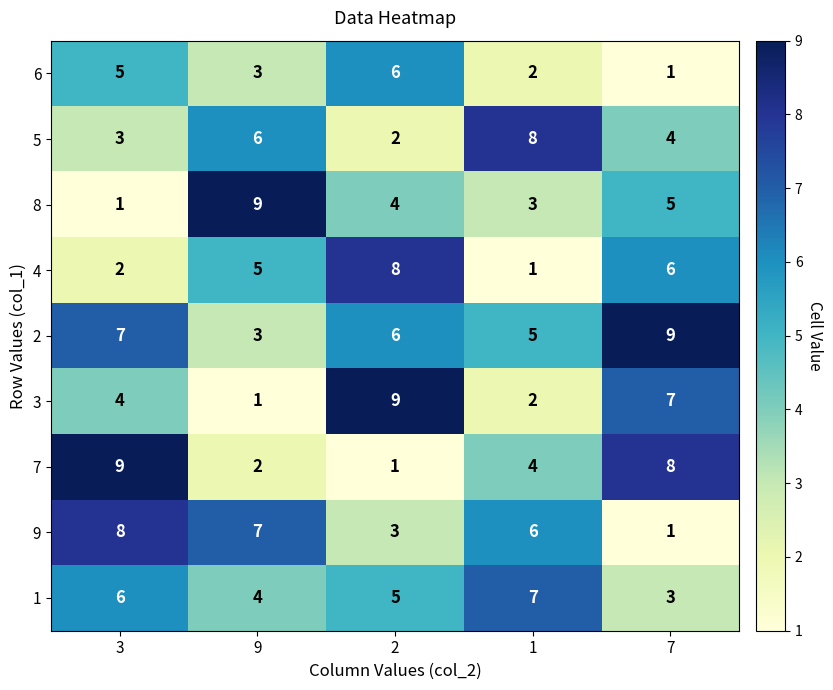

What is the sum of the 9 values at 3 and 1?

14